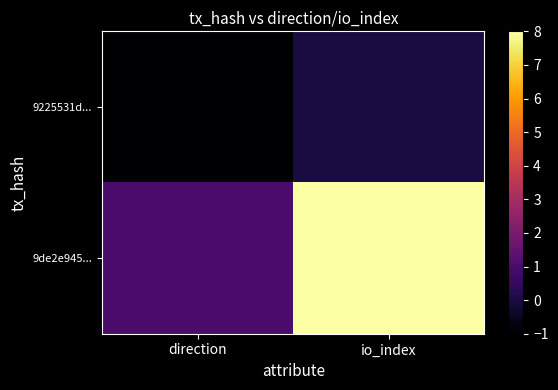

Which series changed the most between direction and io_index?

9de2e945...